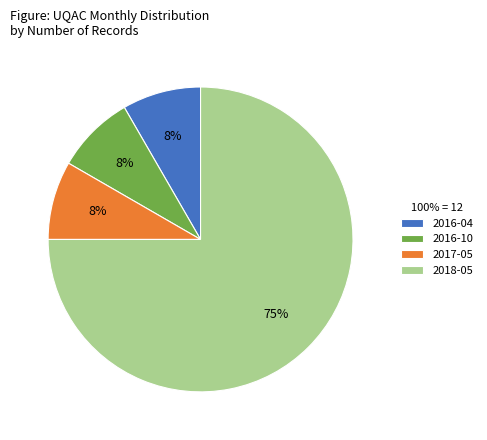

Is the sum of 2017-05 and 2016-04 greater than half?

No